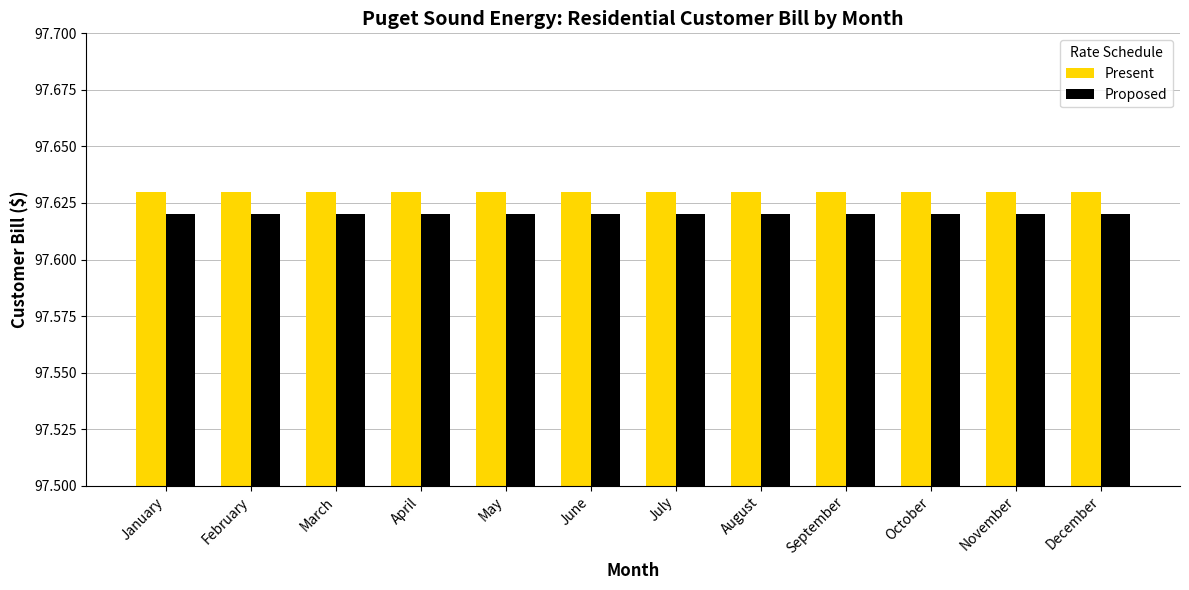

The value of Present at February is 135.4. True or false?

False